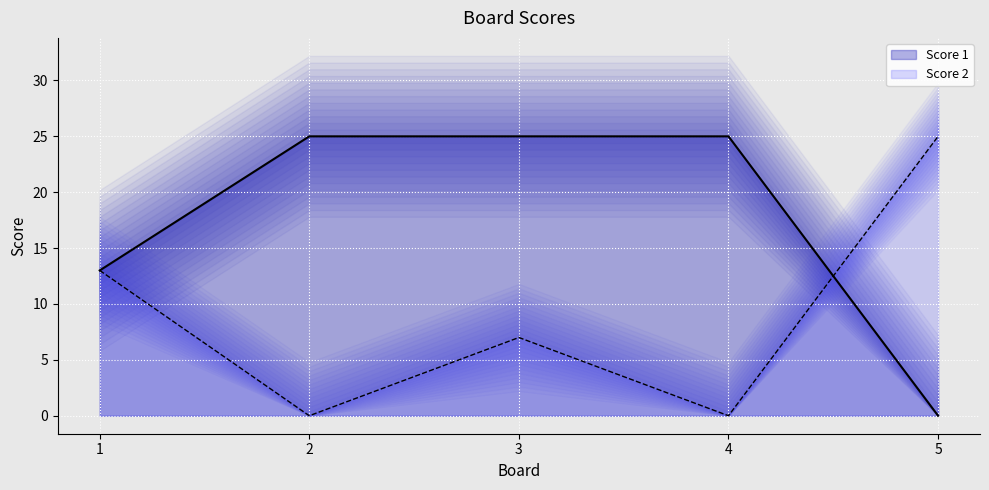

Rank the series by their average value, from highest to lowest.

Score 1, Score 2